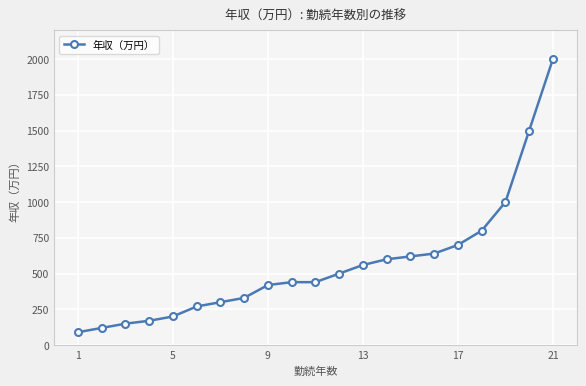

Is this an area chart (filled region under the line)?

No